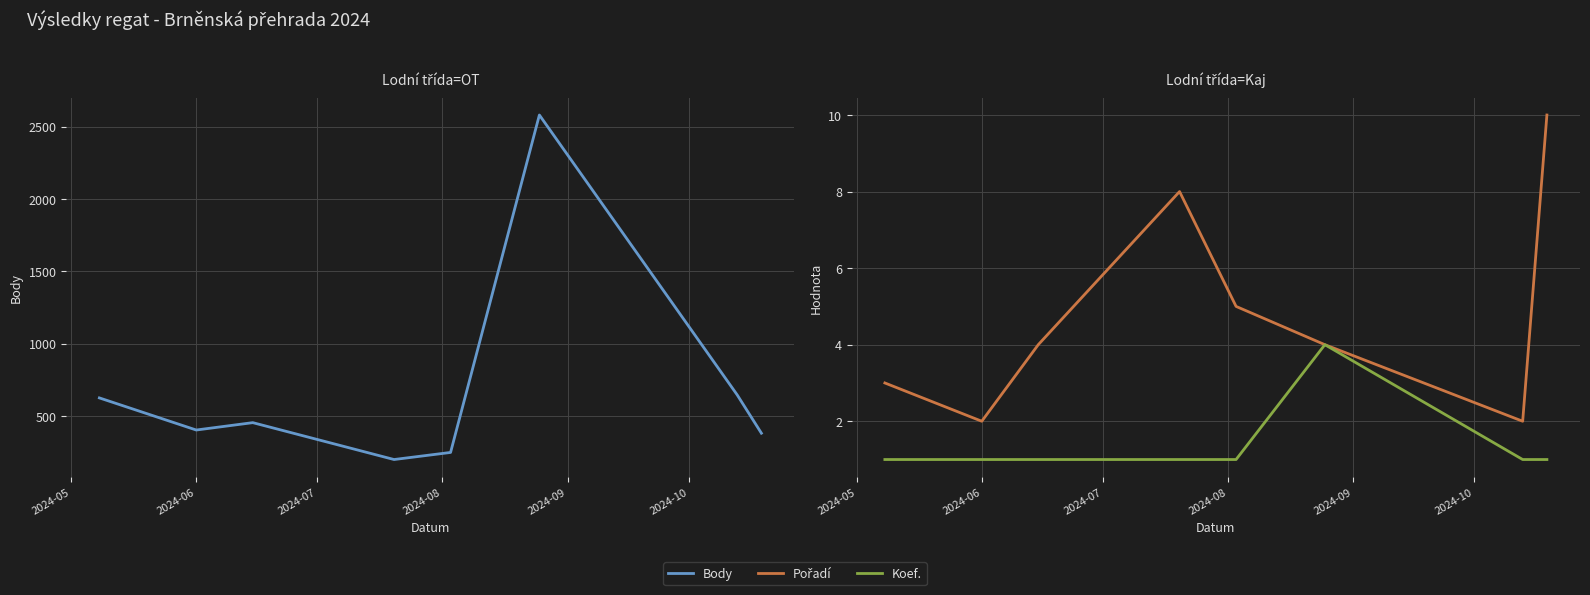

What is the label of the 1st point from the left?

2024-05